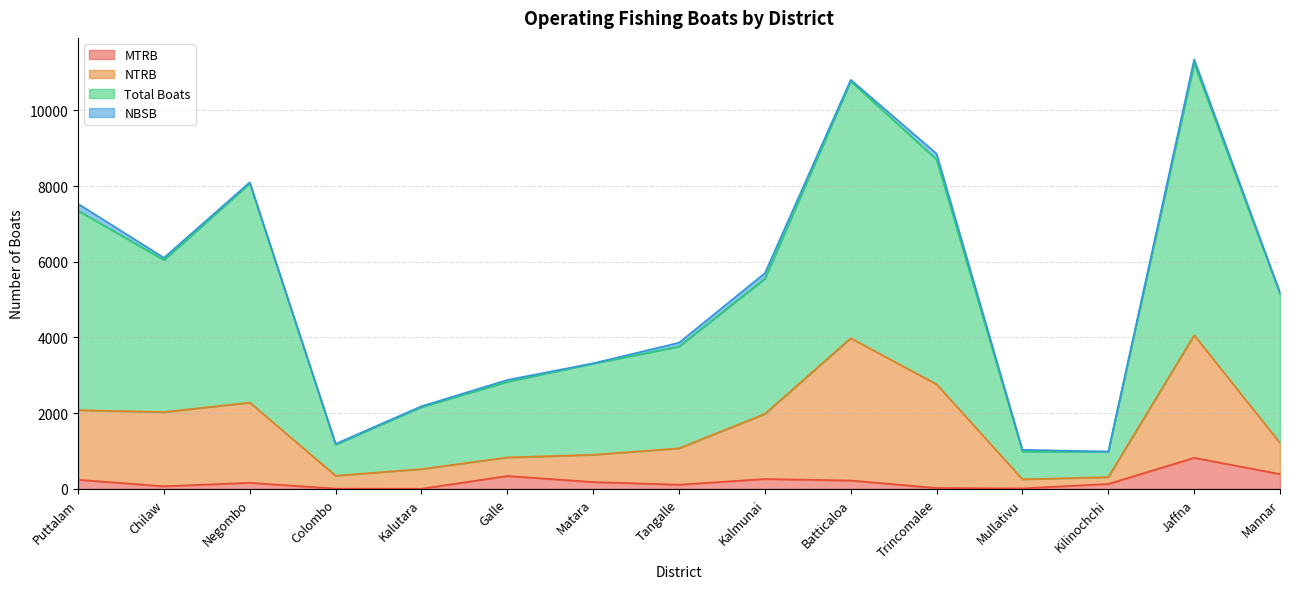

What is the lowest value of the NTRB series?

252